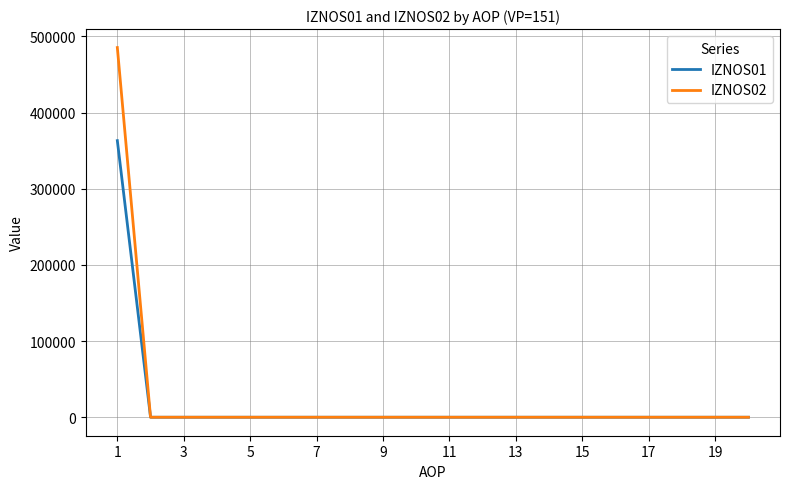

Which series has the largest range (max minus min)?

IZNOS02